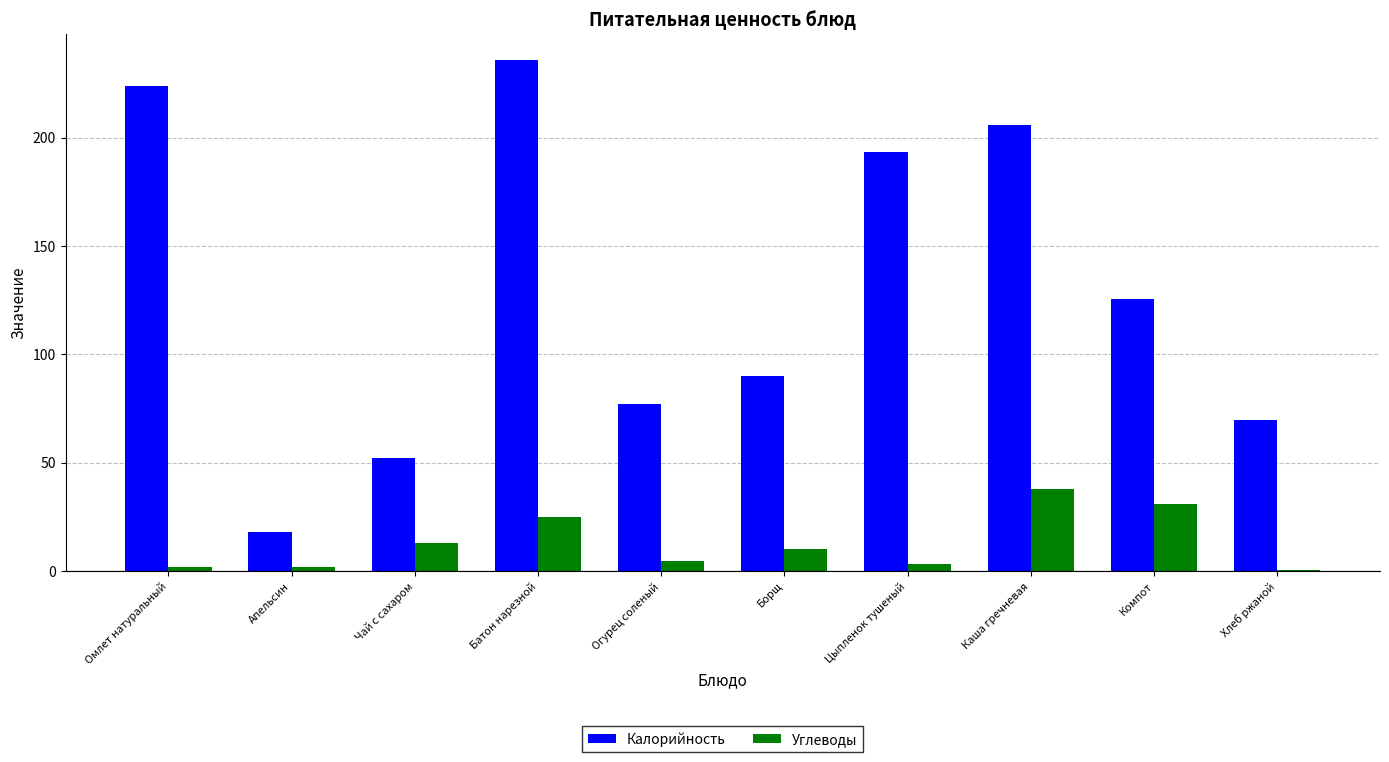

Is it true that Калорийность equals 193.5 at Цыпленок тушеный?

True